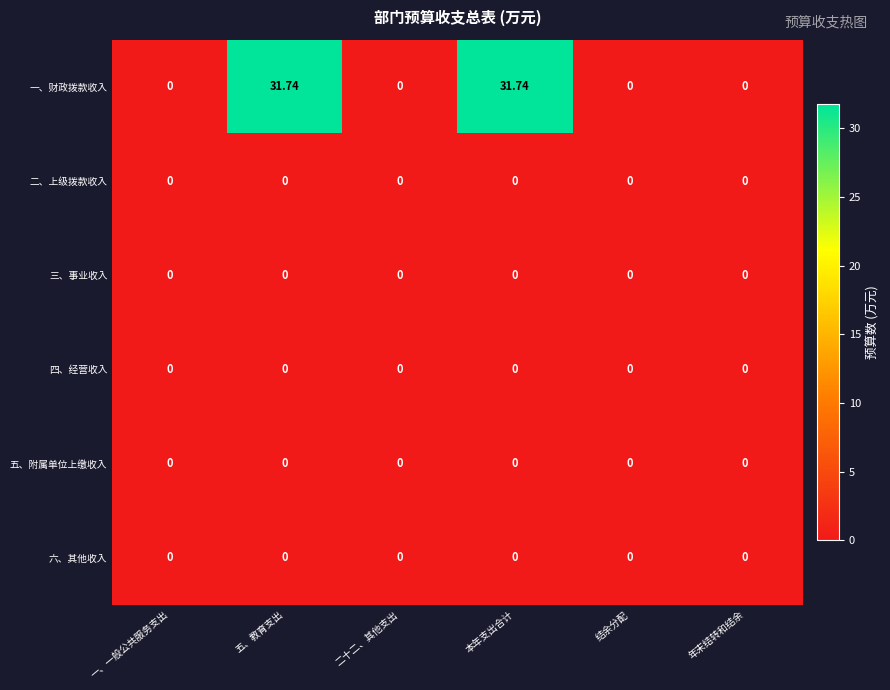

Which series has the widest spread of values?

一、财政拨款收入